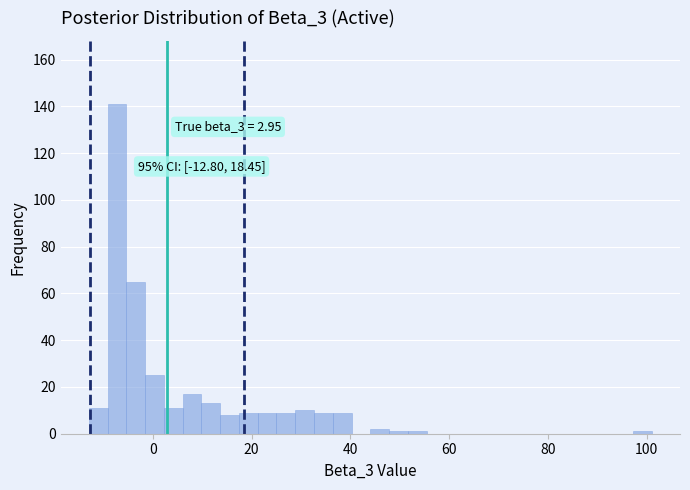

Around what value on the x-axis is the tallest bar? Give the approximate position of its centre, as read against the axis.

-8